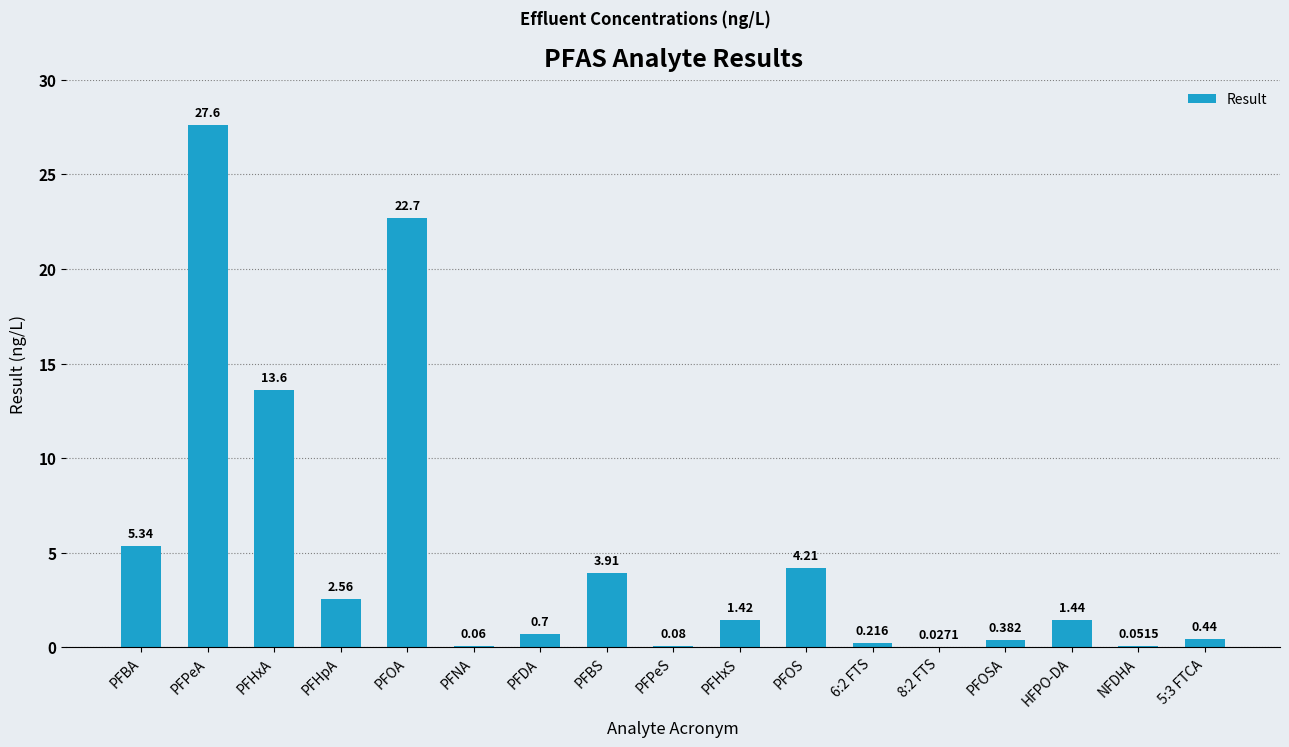

Where is the data nearest to the value 13?

PFHxA